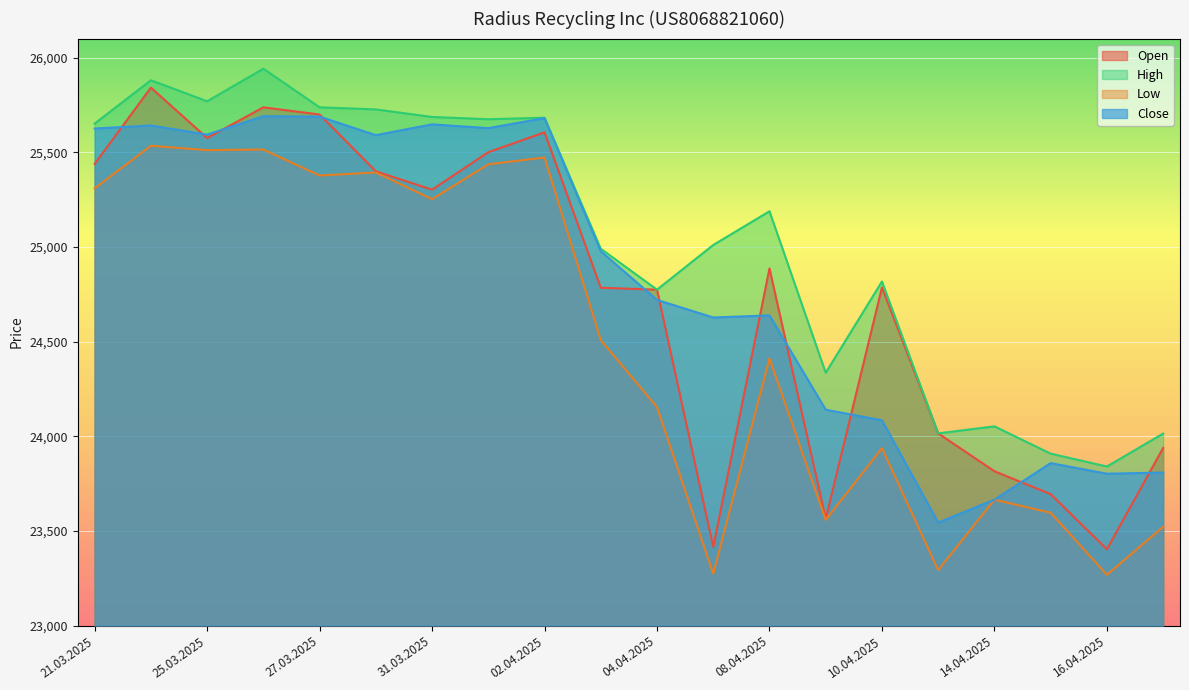

Rank the series at 15.04.2025 from highest to lowest value.

High, Close, Open, Low